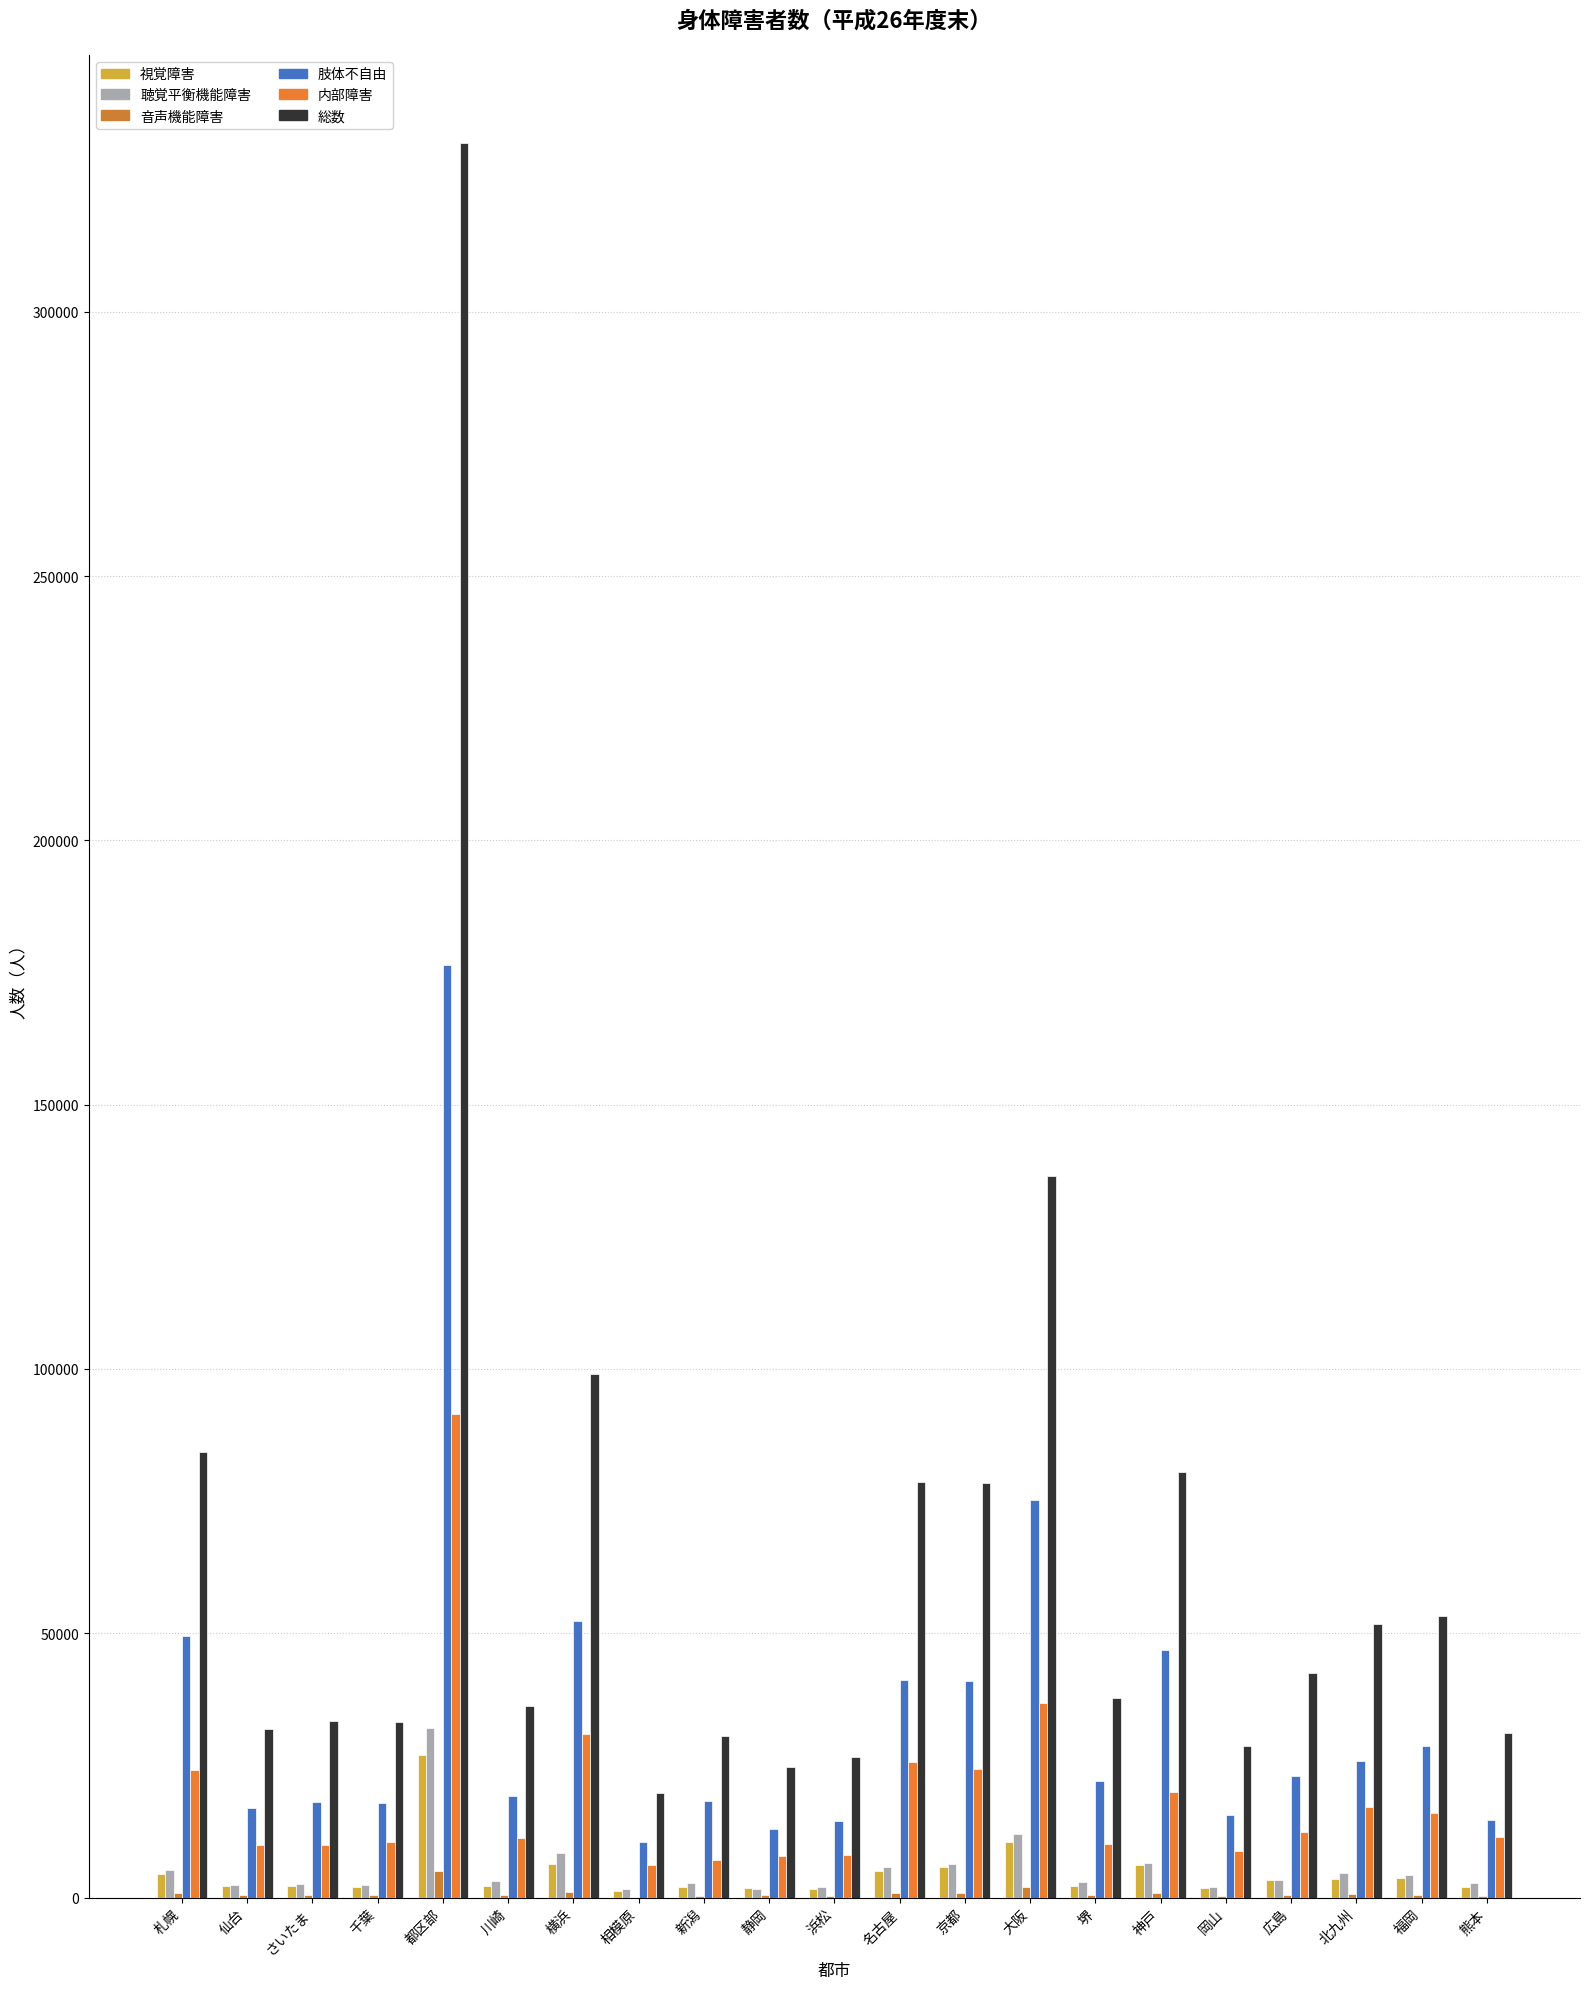

The value of 総数 at 千葉 is 33187. True or false?

True